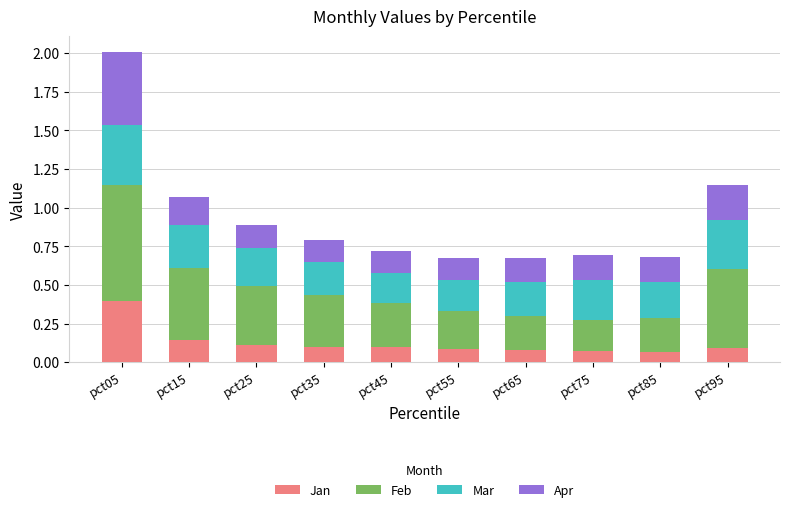

What is the total value across all series at pct55?

0.7